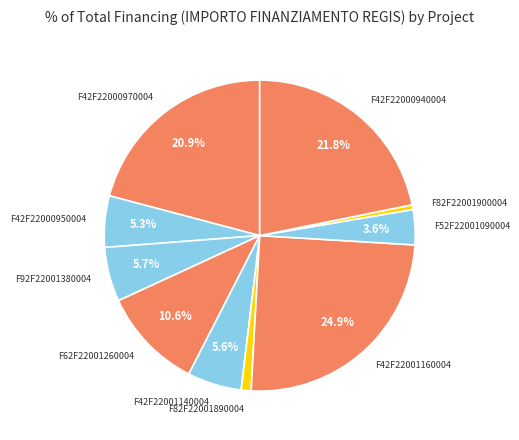

What percentage is the F42F22001140004 slice, to the nearest percent?

6%